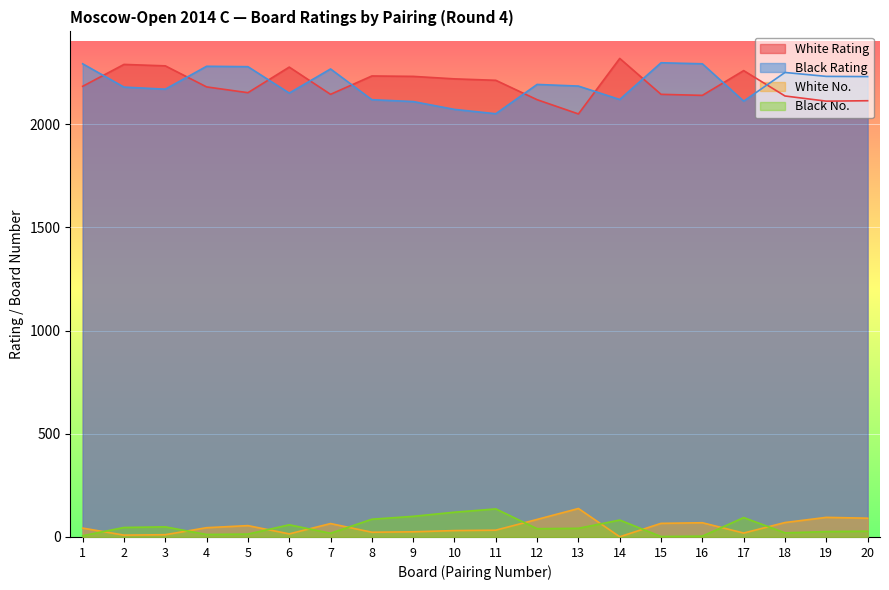

True or false: White No. has more than 2 interior local peaks.

True